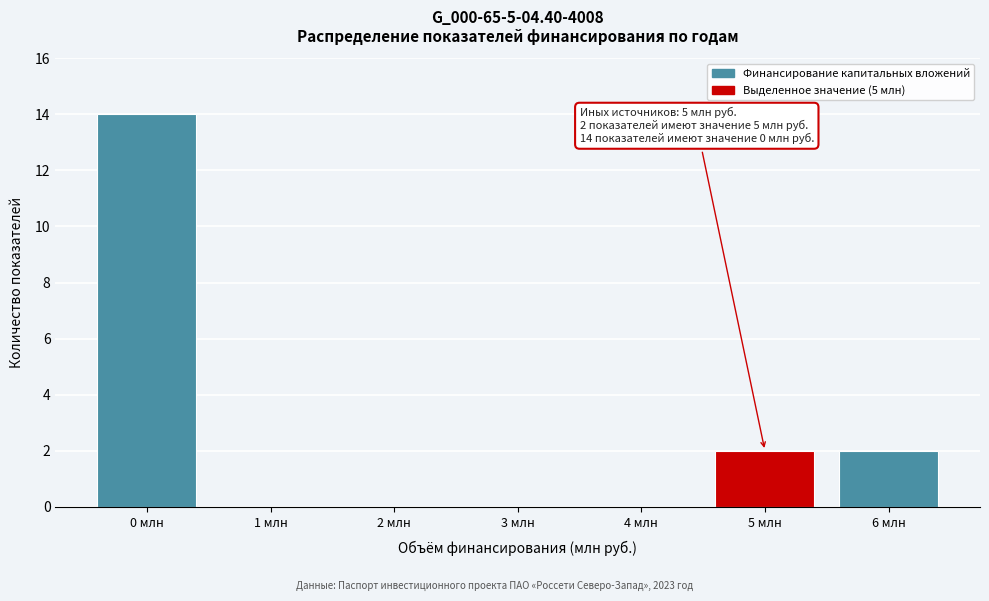

Reading left to right, list all the values displayed in this chart.

0 млн=14	1 млн=0	2 млн=0	3 млн=0	4 млн=0	5 млн=2	6 млн=2